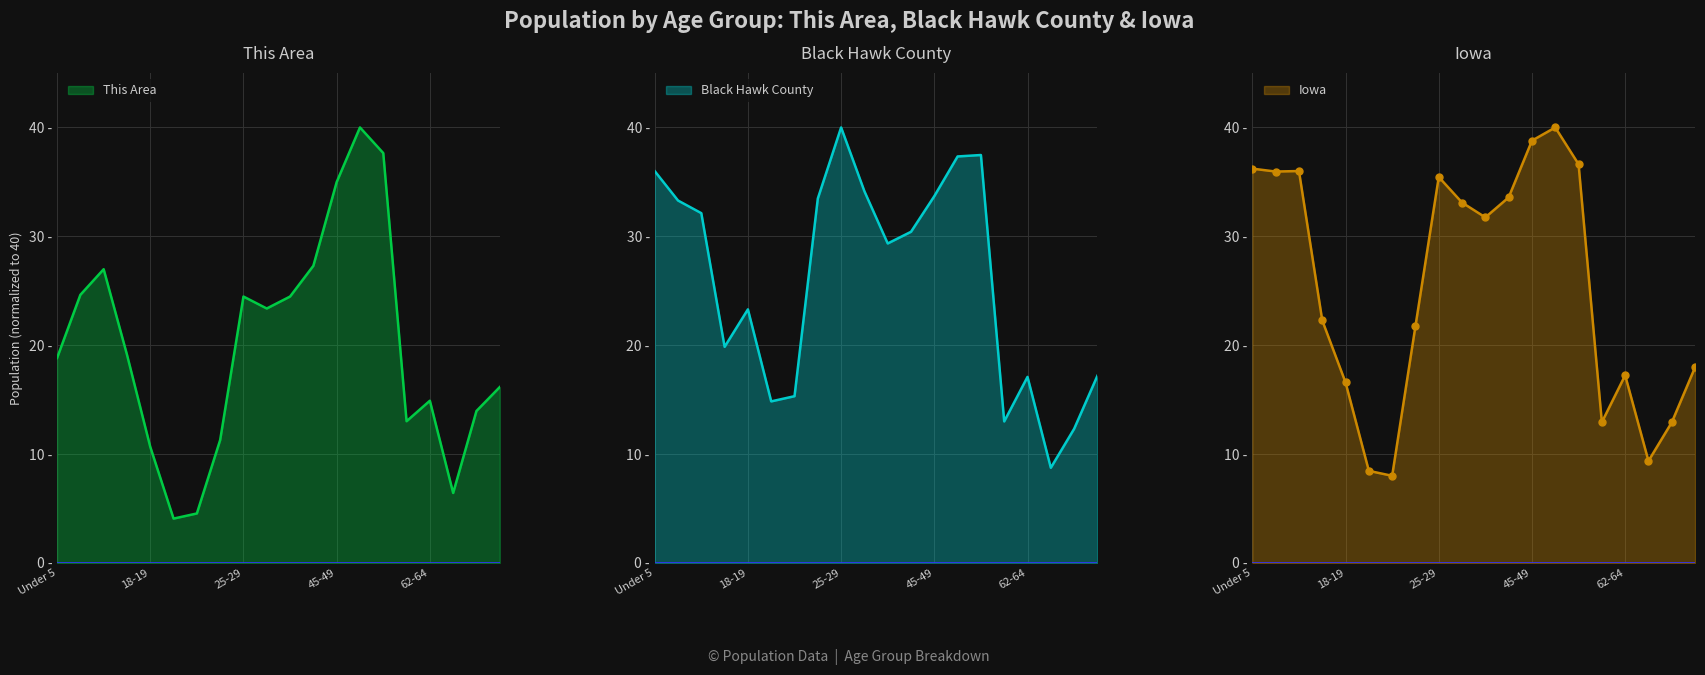

Reading right to left, list all the values displayed in this chart.

This Area: 70-74=16.2	67-69=14.0	65-66=6.4	62-64=14.9	60-61=13.0	55-59=37.6	50-54=40.0	45-49=35.0	40-44=27.3	35-39=24.5	30-34=23.4	25-29=24.5	22-24=11.3	21=4.5	20=4.1	18-19=10.7	15 to 17=19.1	10 to 14=27.0	5 to 9=24.6	Under 5=18.8
Black Hawk County: 70-74=17.2	67-69=12.3	65-66=8.7	62-64=17.1	60-61=13.0	55-59=37.5	50-54=37.3	45-49=33.7	40-44=30.4	35-39=29.3	30-34=34.1	25-29=40.0	22-24=33.5	21=15.3	20=14.8	18-19=23.3	15 to 17=19.9	10 to 14=32.1	5 to 9=33.3	Under 5=36.0
Iowa: 70-74=18.0	67-69=12.9	65-66=9.4	62-64=17.2	60-61=12.9	55-59=36.6	50-54=40.0	45-49=38.8	40-44=33.6	35-39=31.7	30-34=33.1	25-29=35.4	22-24=21.8	21=8.0	20=8.5	18-19=16.6	15 to 17=22.3	10 to 14=36.0	5 to 9=36.0	Under 5=36.2